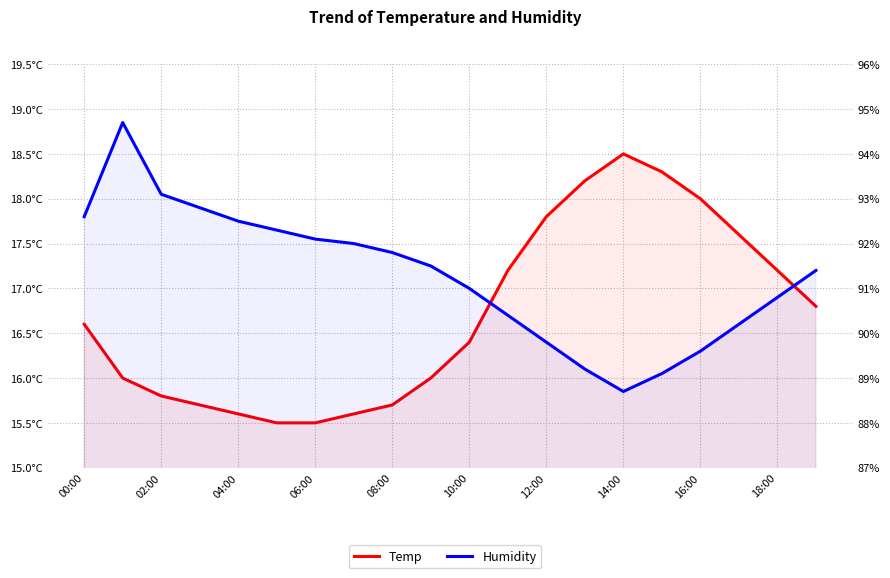

What is the greatest value displayed?

94.7